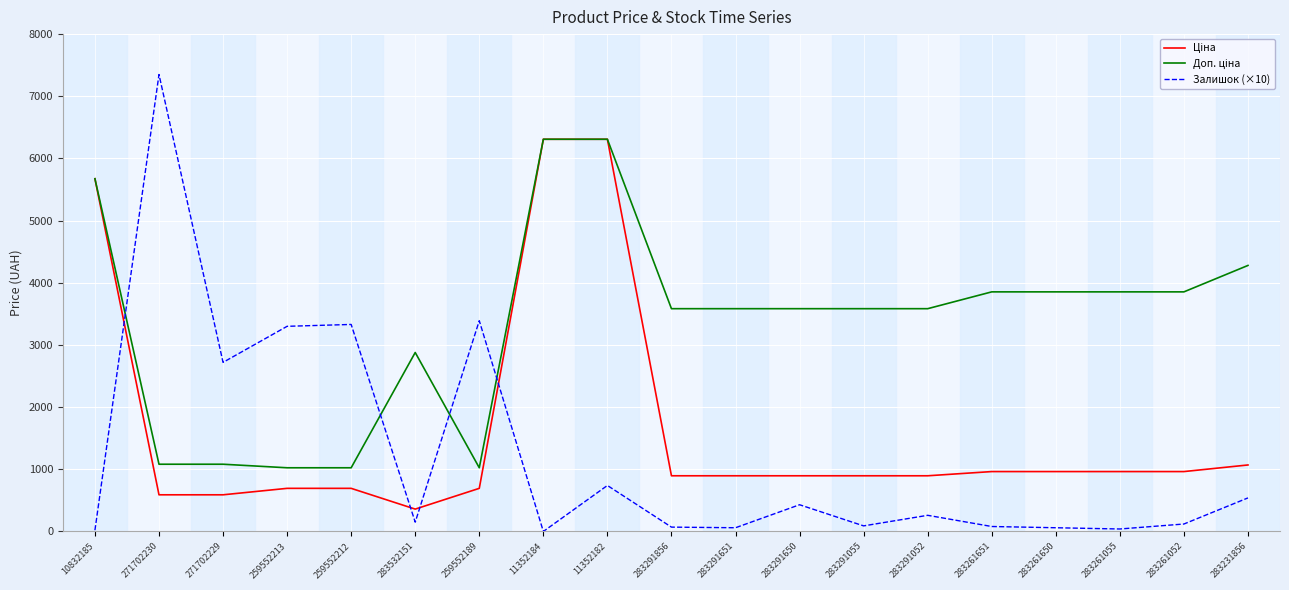

Which series has the widest spread of values?

Залишок (×10)